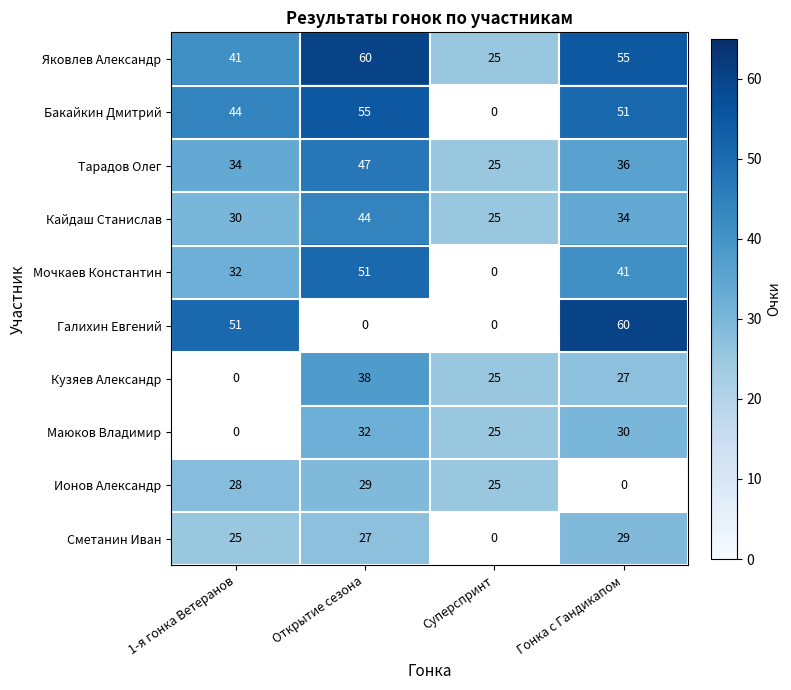

How many Кайдаш Станислав values are between 30 and 44?

3